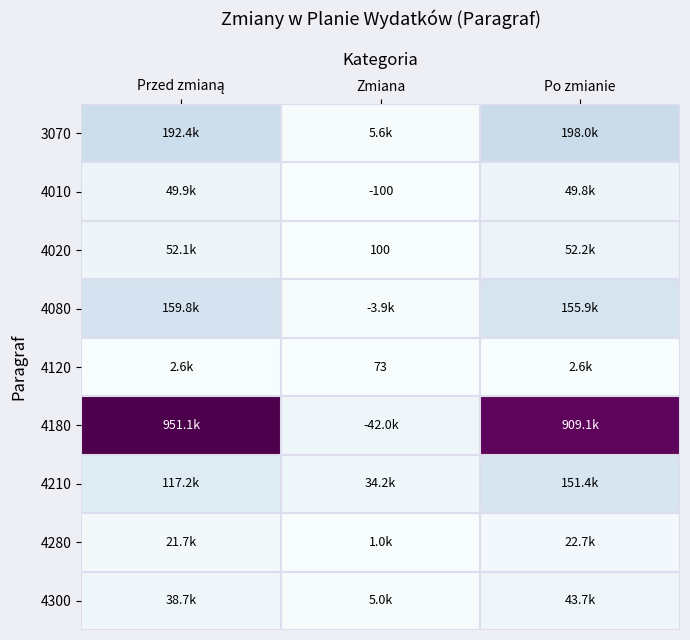

What is the minimum value shown in the chart?

73